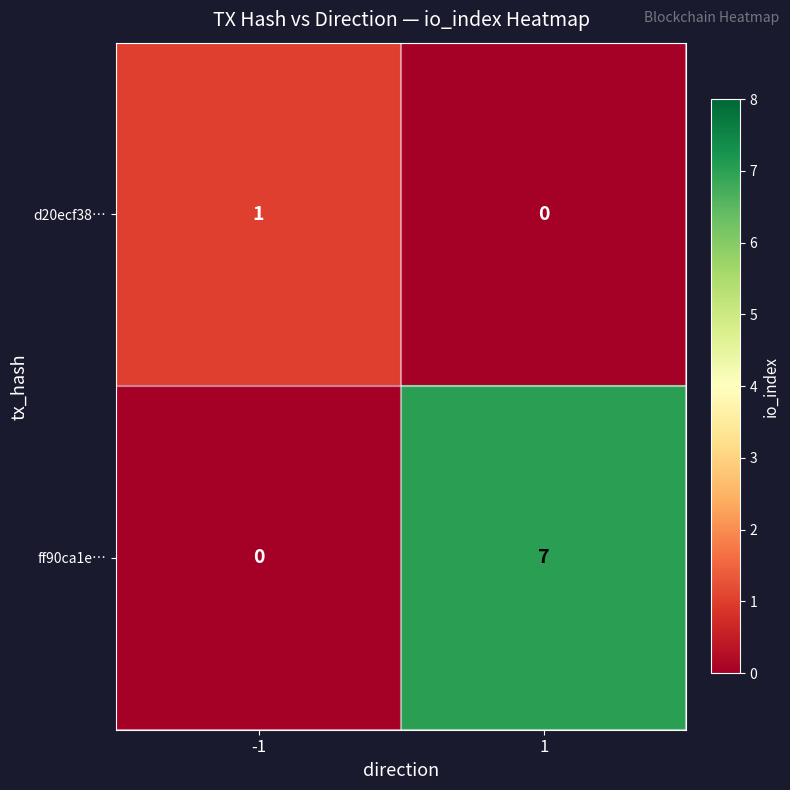

Is it true that d20ecf38… equals 1 at 1?

False